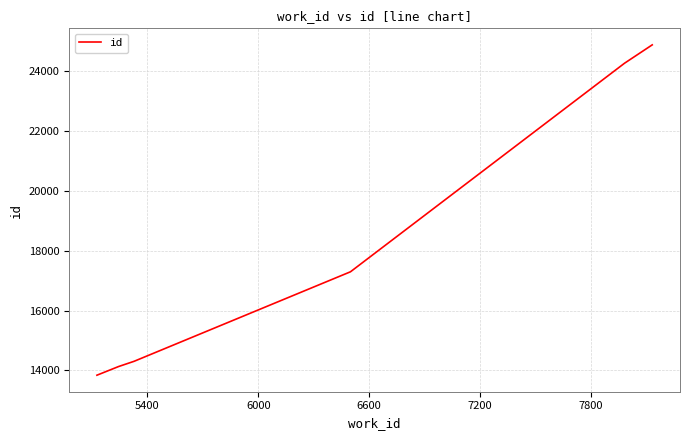

What is the minimum value shown in the chart?

13840